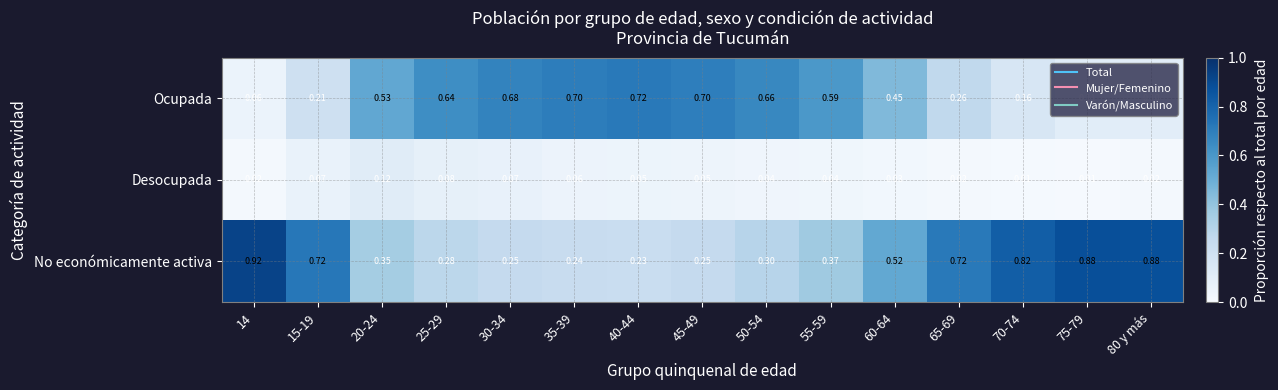

Which series has the largest total across all categories?

No económicamente activa